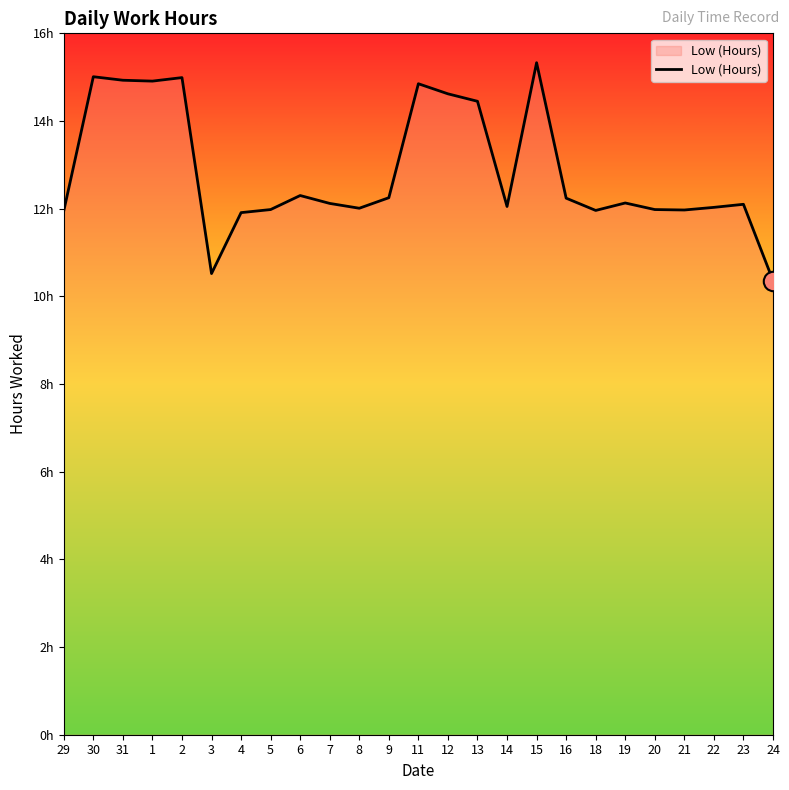

Does the chart have visible grid lines?

No